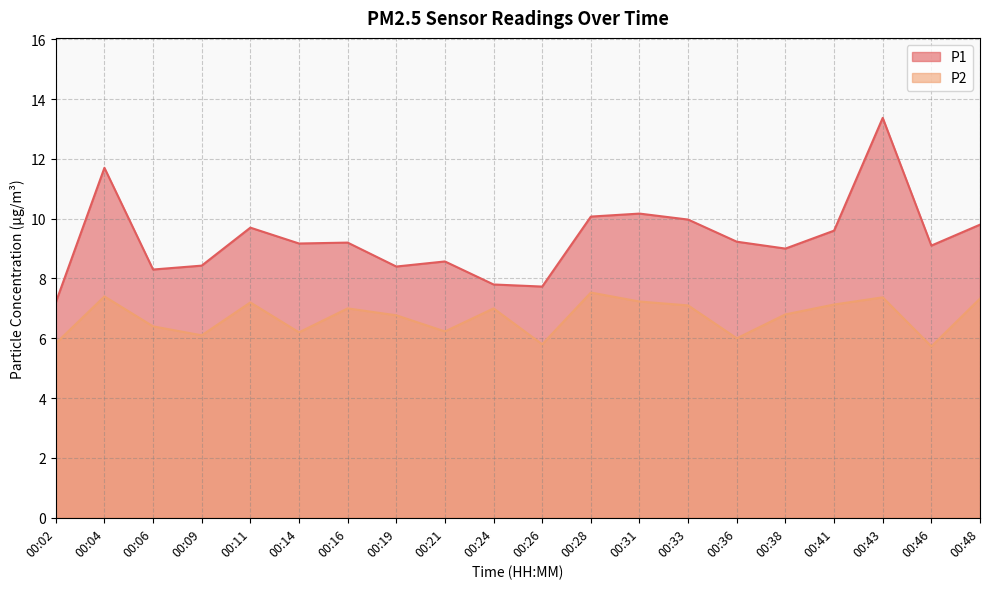

What is the difference between the second highest and minimum values in the P2 series?

1.7